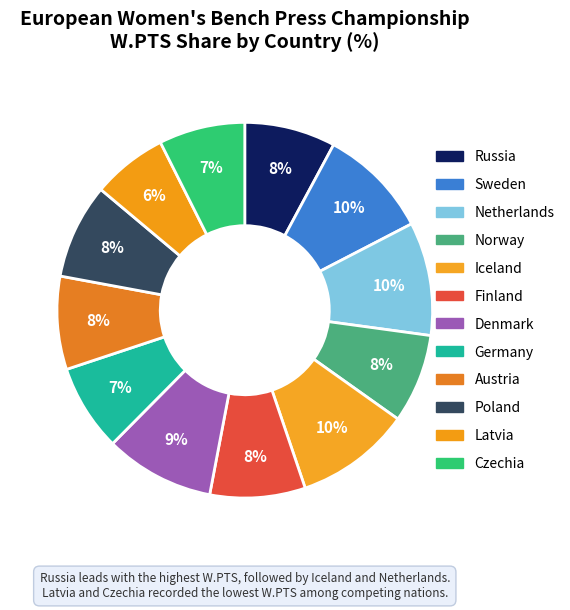

What is the smallest slice in the pie chart?

Latvia